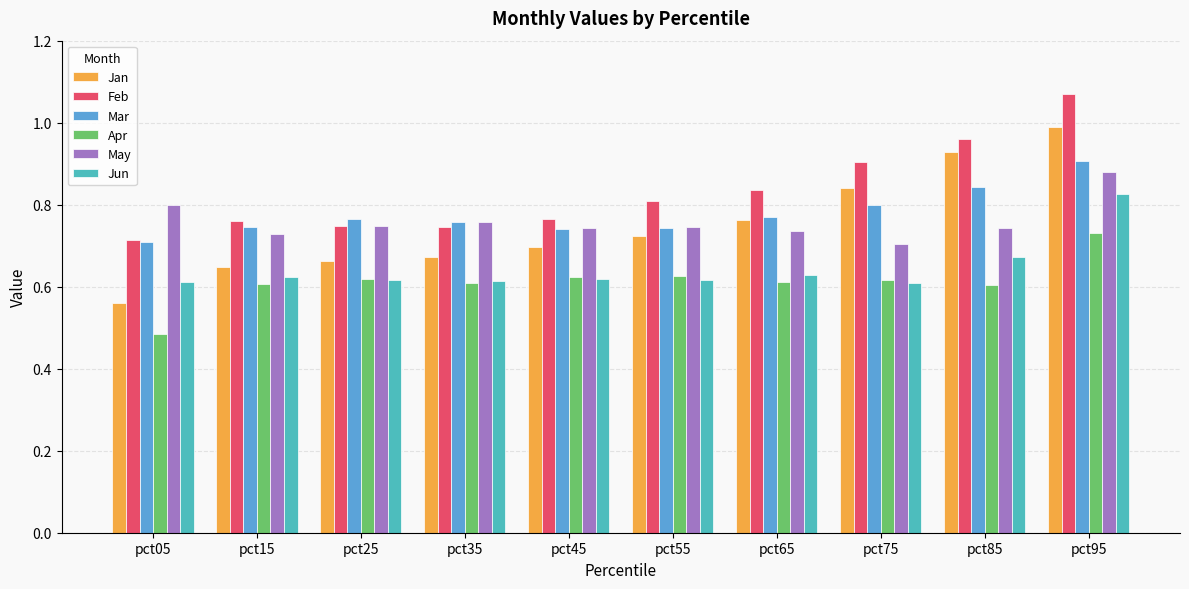

Which series has the widest spread of values?

Jan